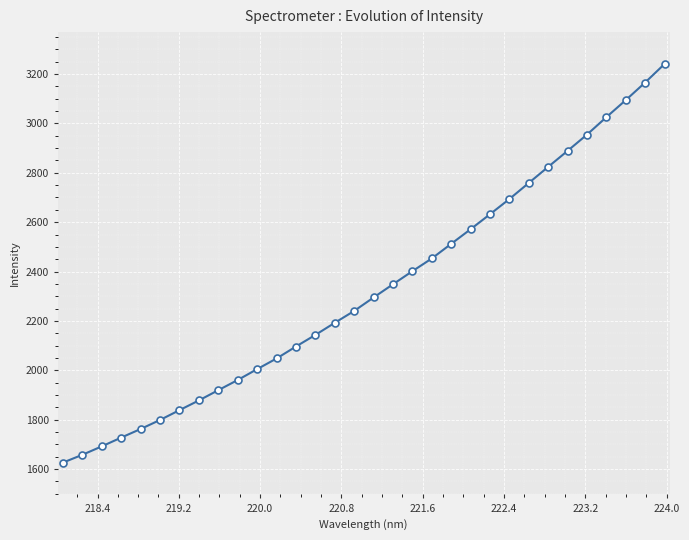

What is the smallest value displayed?

1626.5